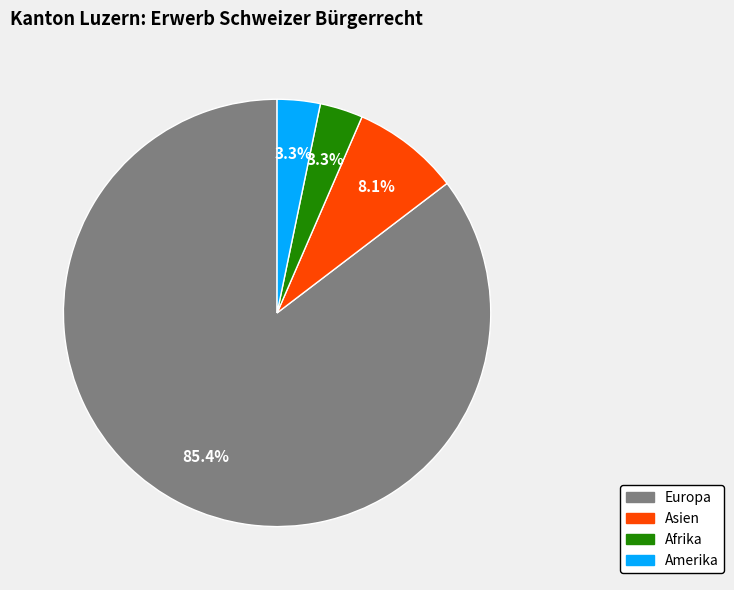

True or false: Asien accounts for 21% of the total.

False